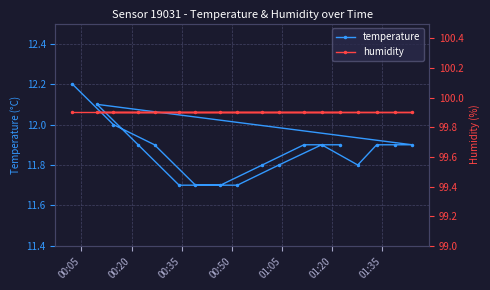

True or false: temperature and humidity cross at least once.

False